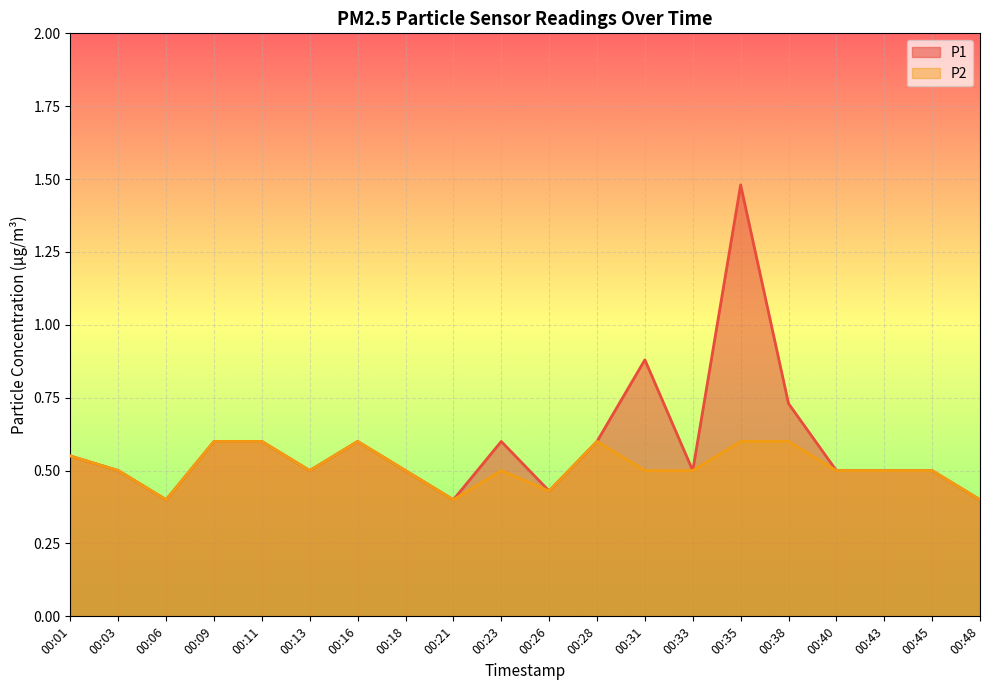

At which label does P1 reach its minimum?

00:06